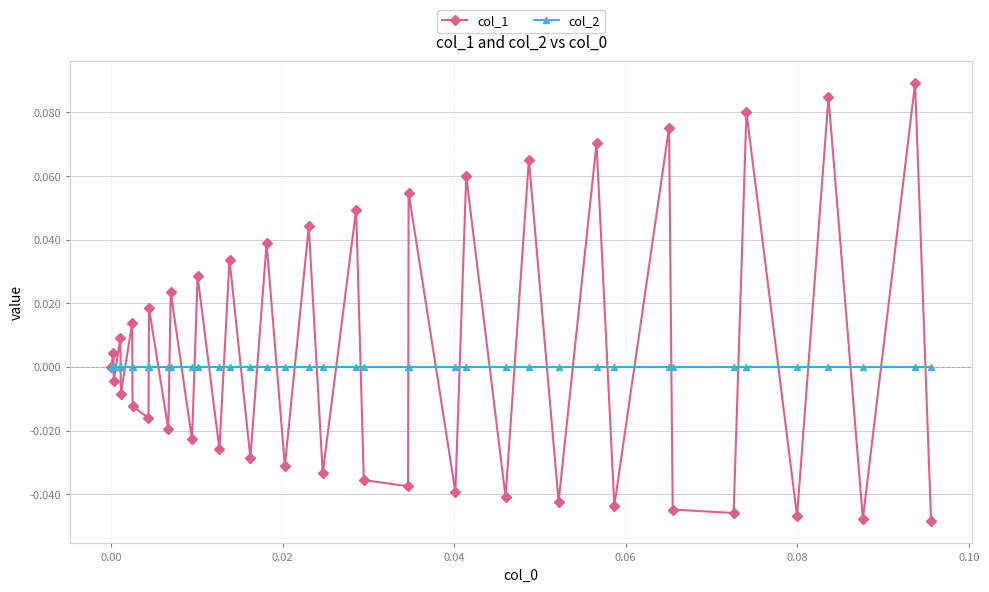

List the series in order of their peak value, lowest first.

col_2, col_1